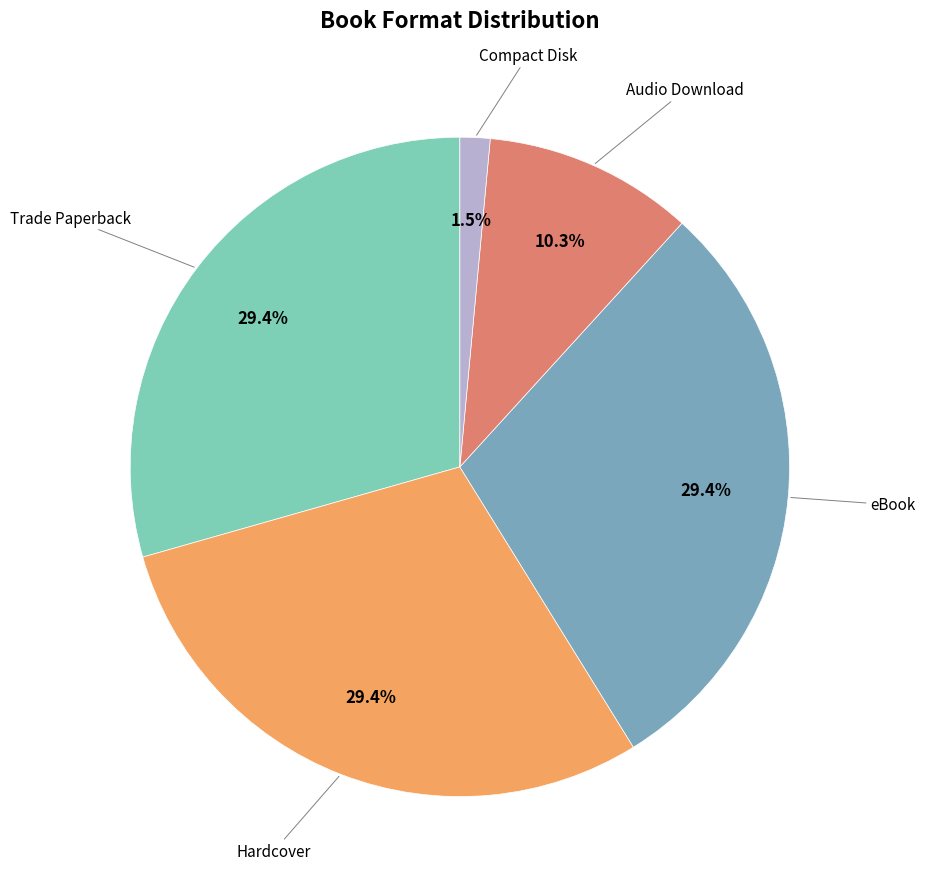

The Audio Download slice represents 4% of the pie. True or false?

False